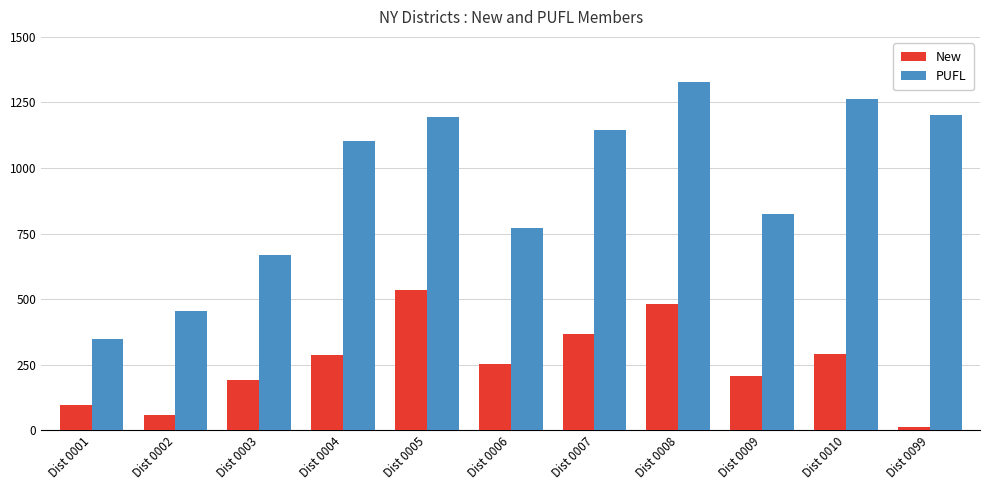

What is the difference between the maximum and minimum values in the New series?

520